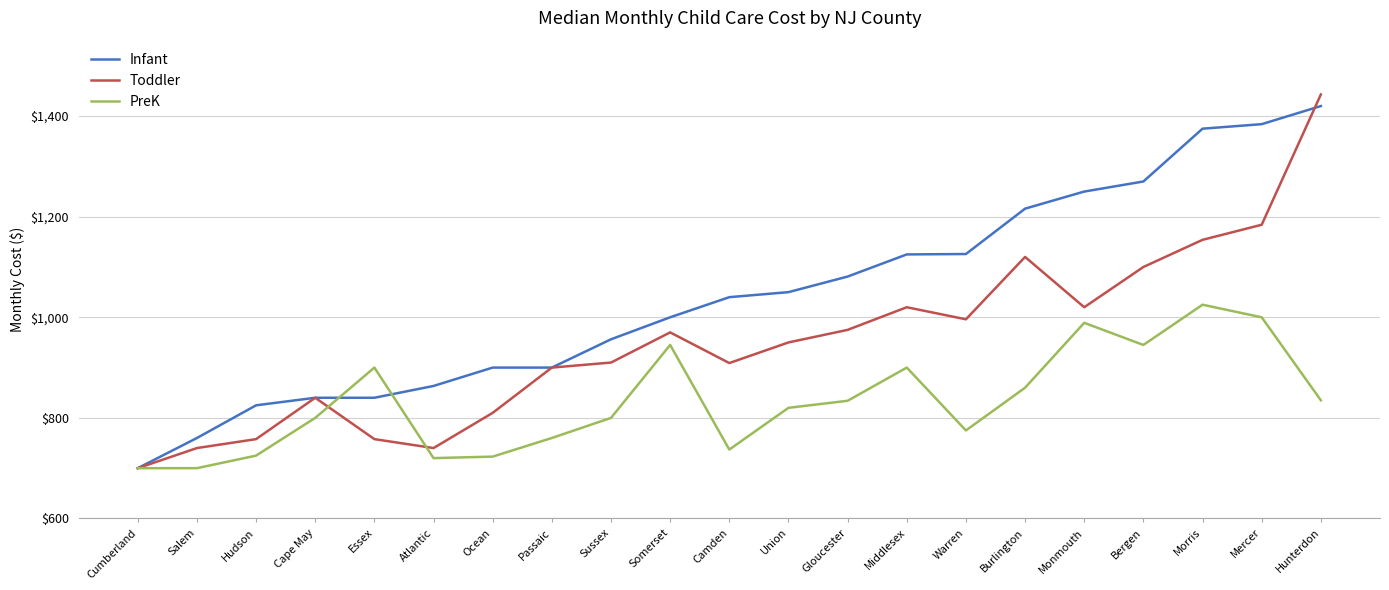

Is it true that Infant equals 2030.1 at Mercer?

False